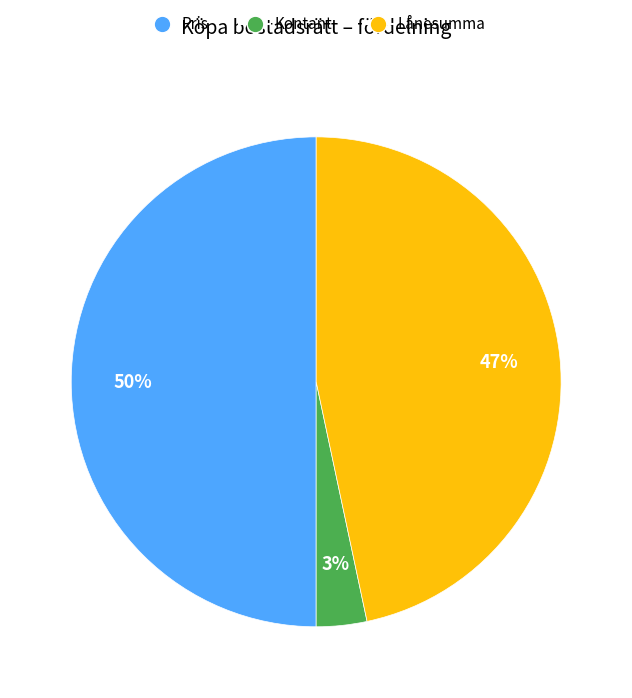

Do Lånesumma and Pris together represent more than half of the pie?

Yes